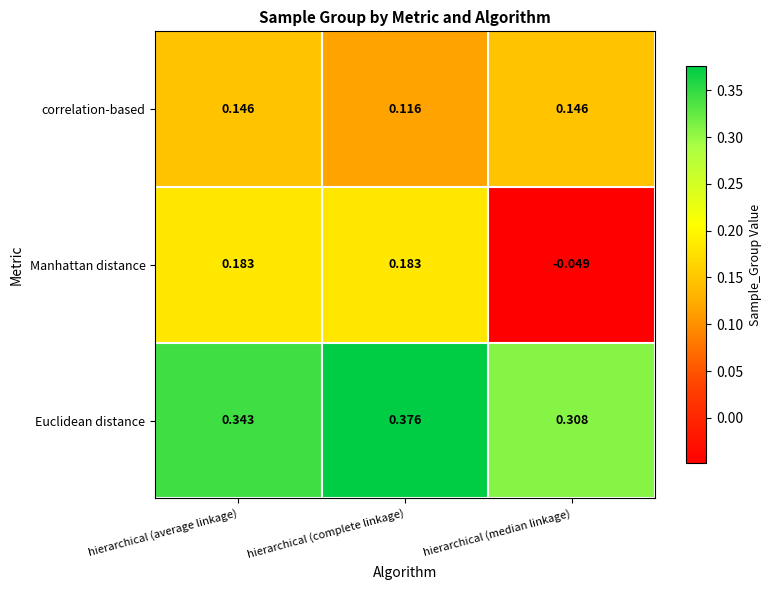

At which category is the sum across all series the highest?

hierarchical (complete linkage)